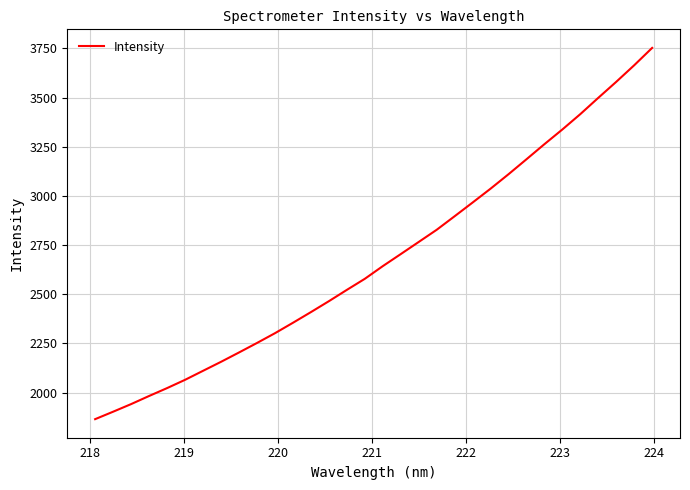

What is the difference between the maximum and minimum values?

1887.1